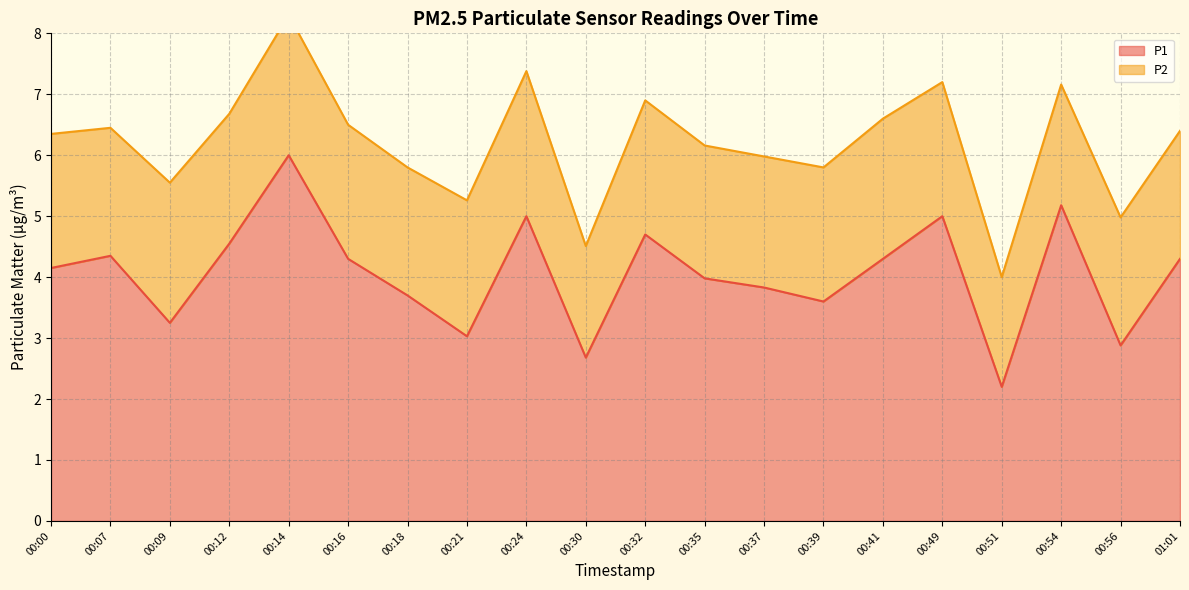

List the labels in order of value, smallest first.

00:51, 00:30, 00:56, 00:21, 00:09, 00:39, 00:18, 00:37, 00:35, 00:00, 00:16, 00:41, 01:01, 00:07, 00:12, 00:32, 00:24, 00:49, 00:54, 00:14